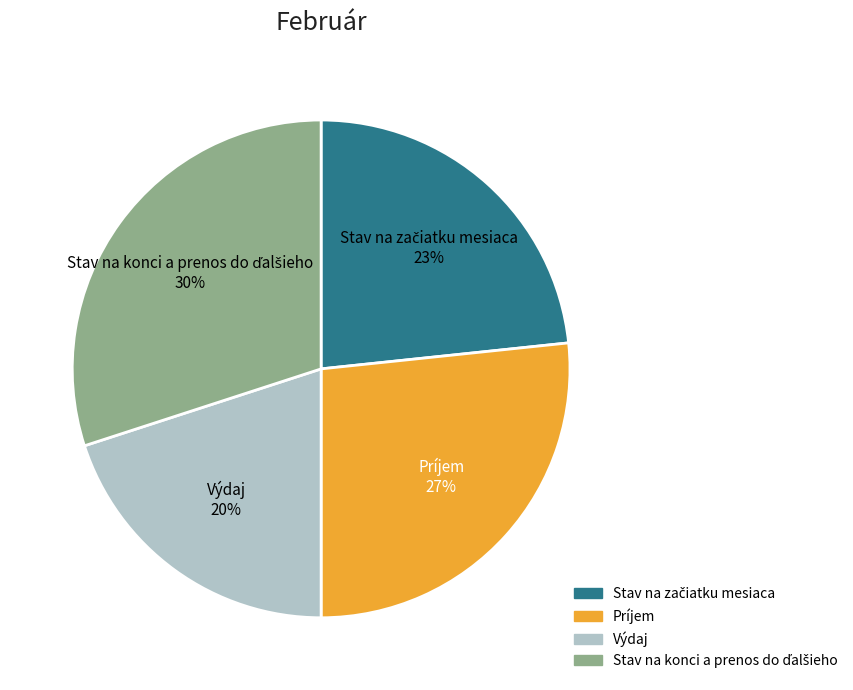

To the nearest percent, what is the difference between the largest and smallest slice percentages?

10%